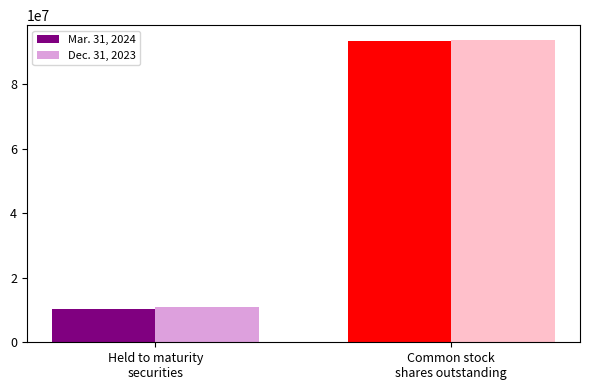

What is the total value across all series at Common stock
shares outstanding?

187247674